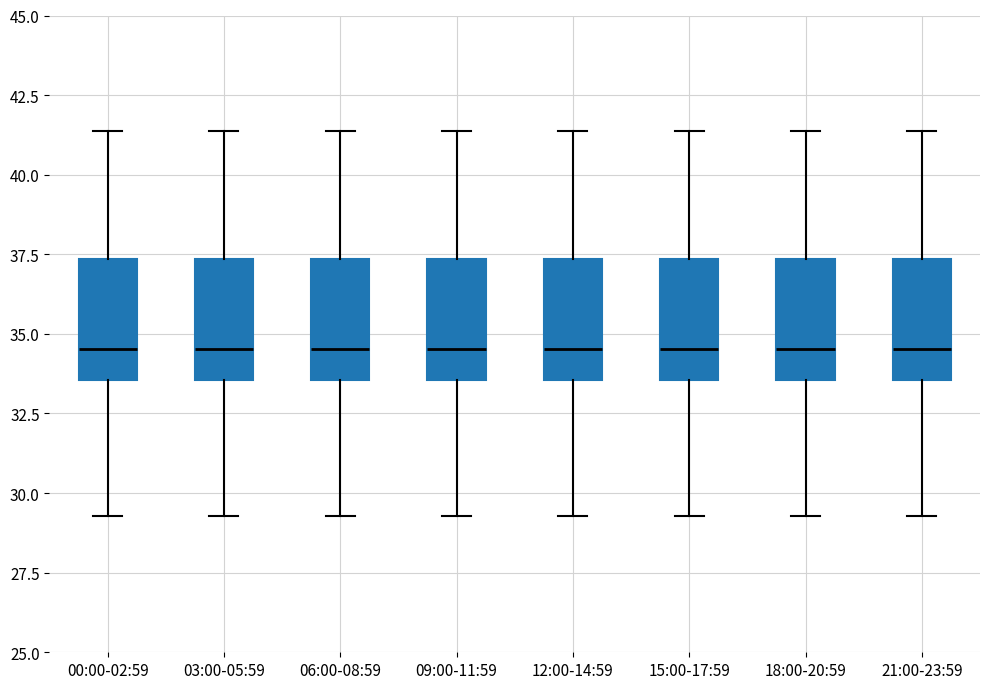

Where does the upper whisker of the box for 09:00-11:59 end on the y-axis? The values are not printed on the chart, so give them approximately, as read against the axis.

41.5